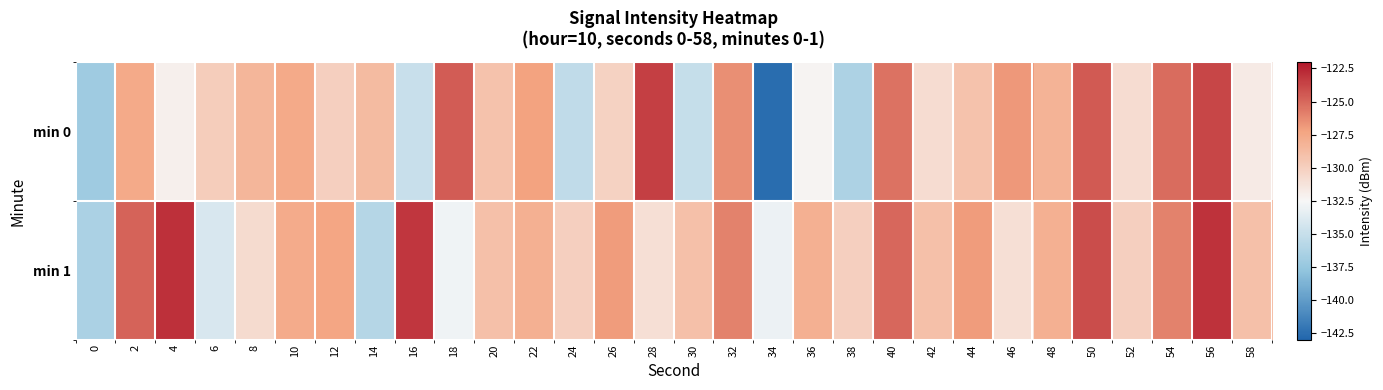

Rank the series by their average value, from lowest to highest.

min 0, min 1